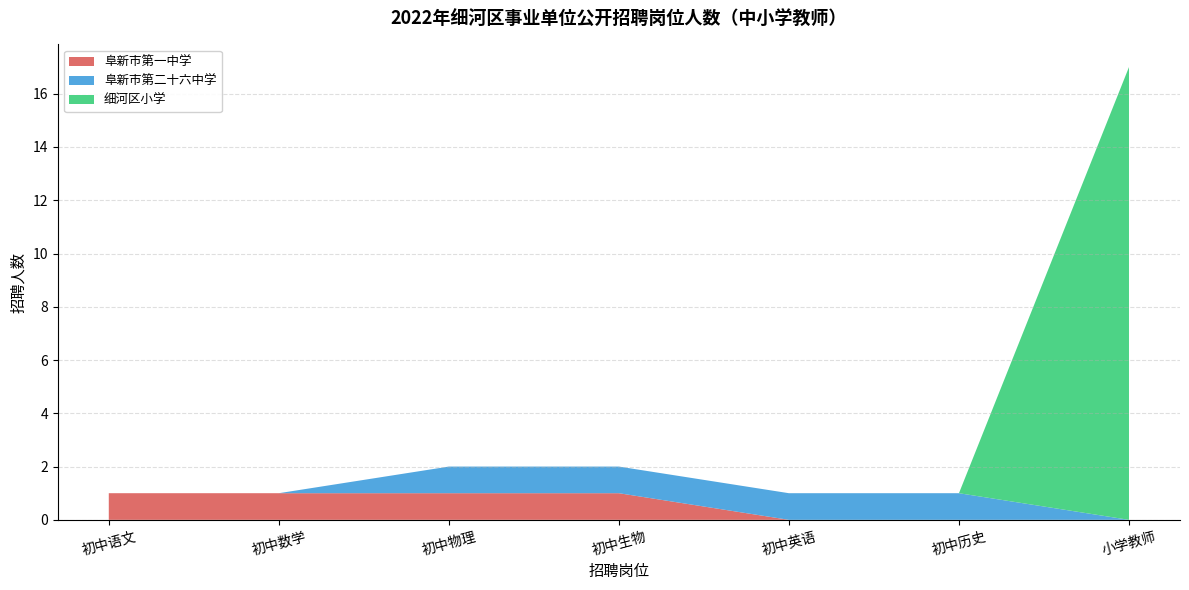

At which category is the sum across all series the highest?

小学教师